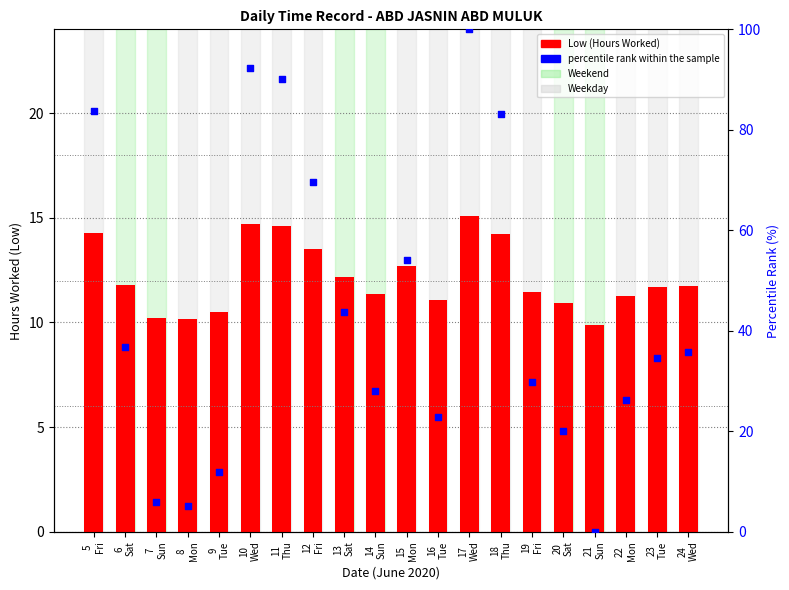

Is the value of percentile rank within the sample at 11
Thu greater than the value of Low (Hours Worked) at 22
Mon?

Yes